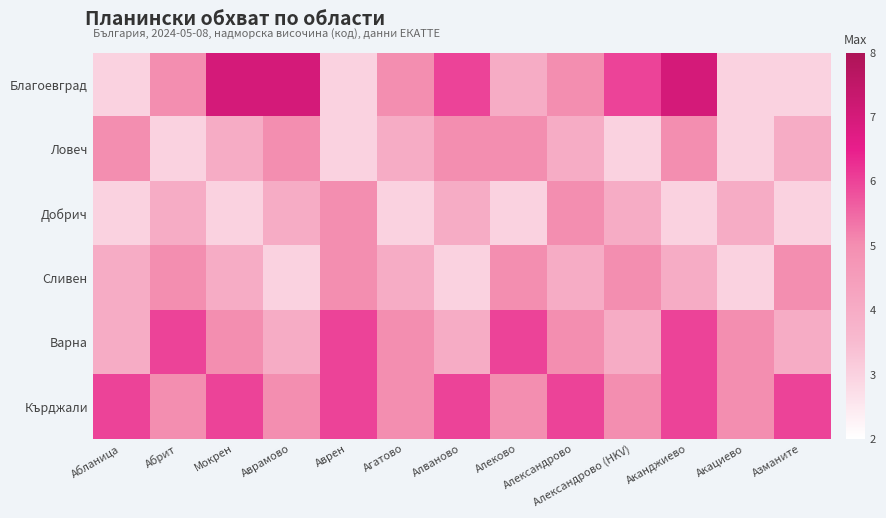

How many data points does each series have?

13